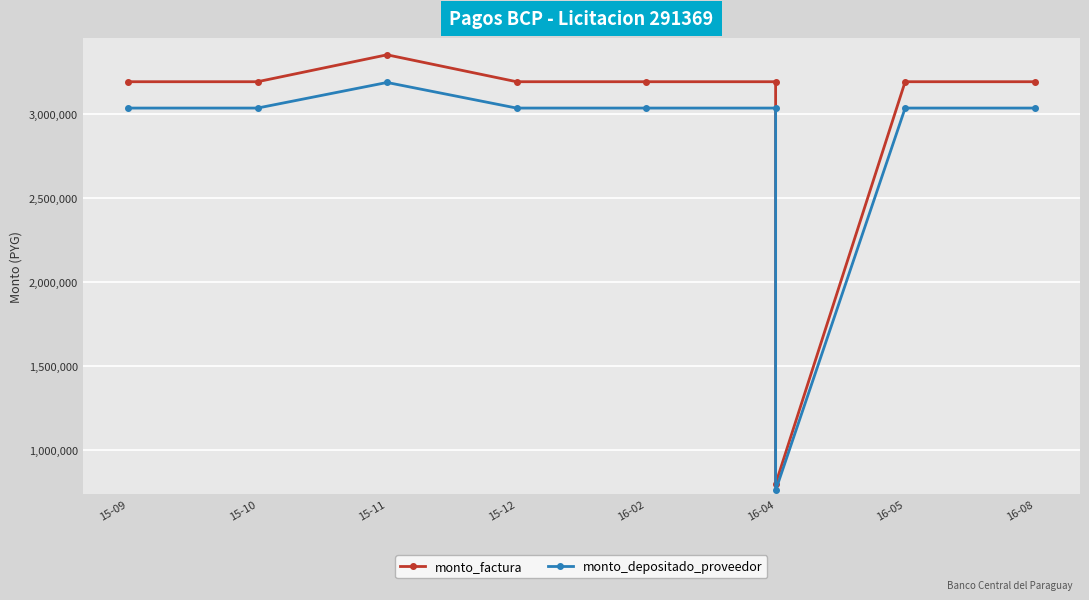

How many data points in monto_factura are less than 3190000?

1